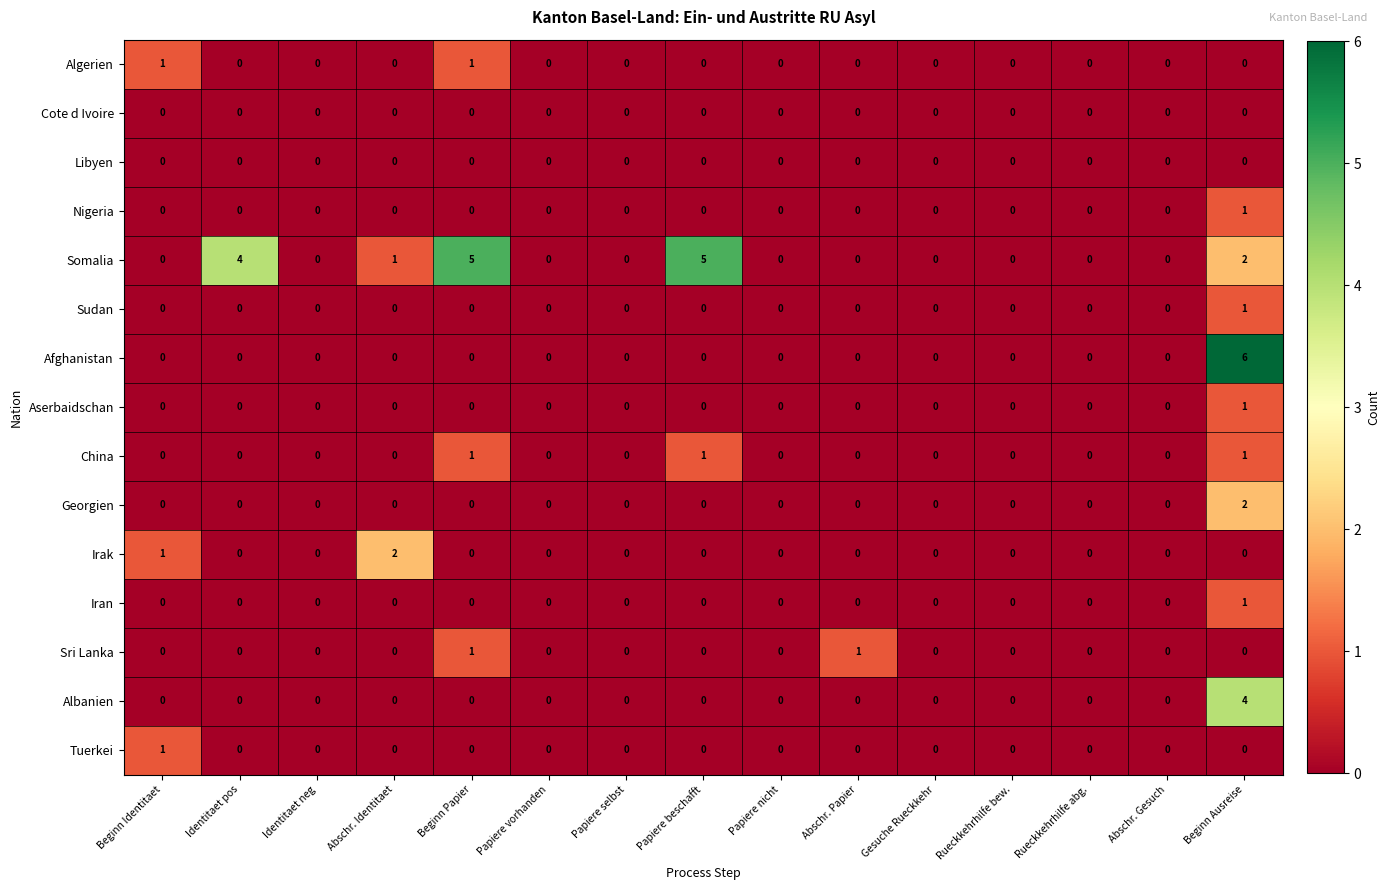

Which label corresponds to the largest value in the chart?

Beginn Ausreise